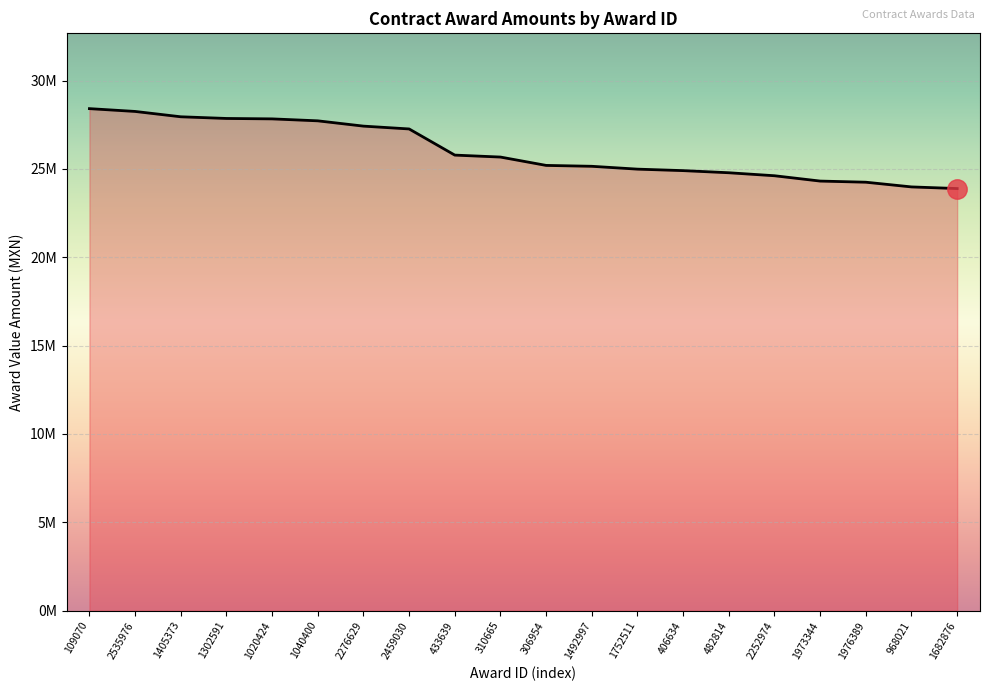

At which category does the chart reach its peak across all series?

109070